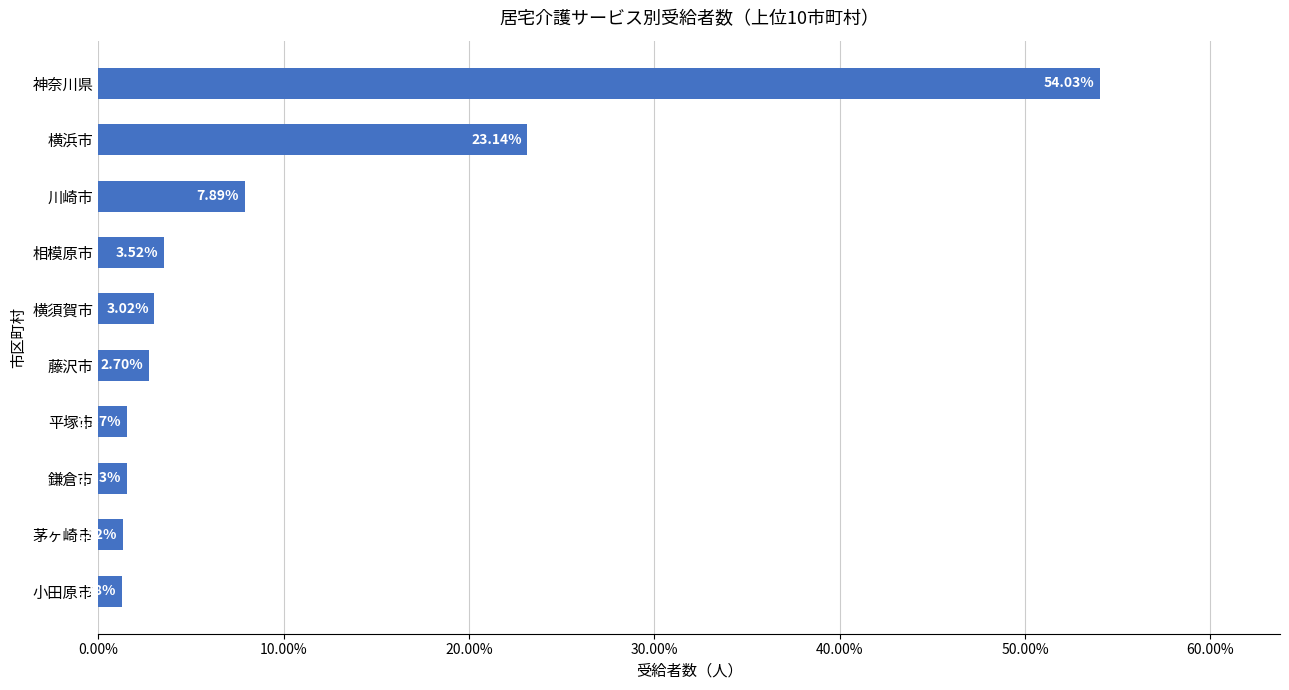

Rank the categories by value from lowest to highest.

小田原市, 茅ヶ崎市, 鎌倉市, 平塚市, 藤沢市, 横須賀市, 相模原市, 川崎市, 横浜市, 神奈川県